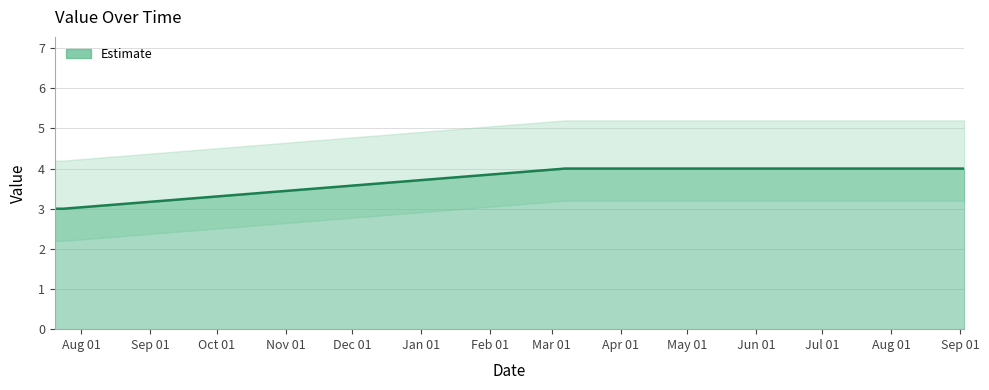

Count the number of data series in this chart.

1